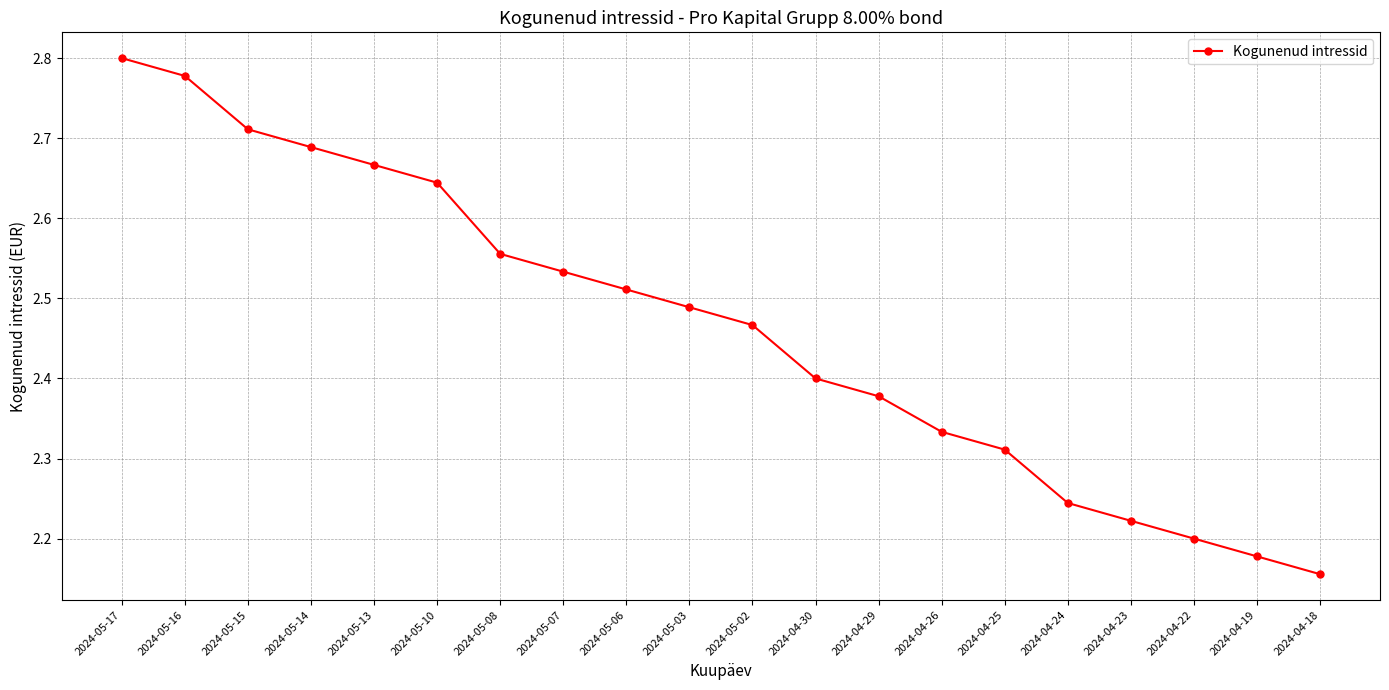

Between 2024-05-15 and 2024-05-07, which is larger?

2024-05-15